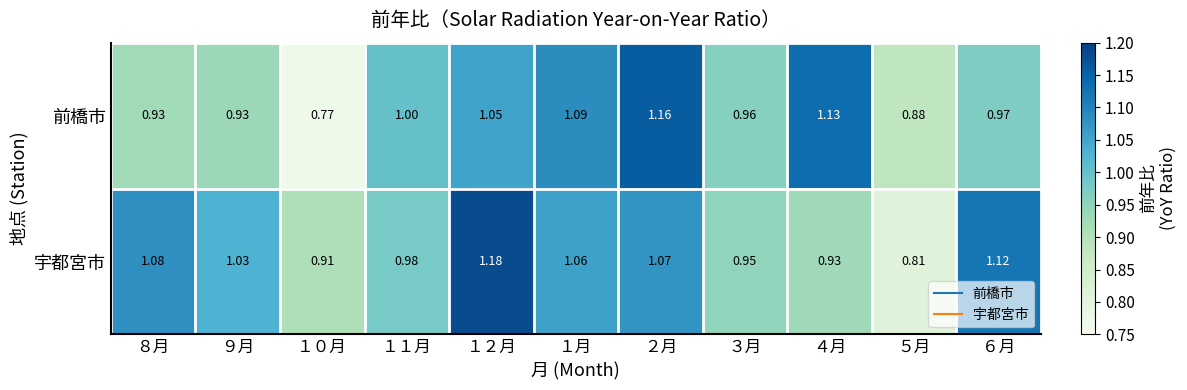

Which series has the largest total across all categories?

宇都宮市